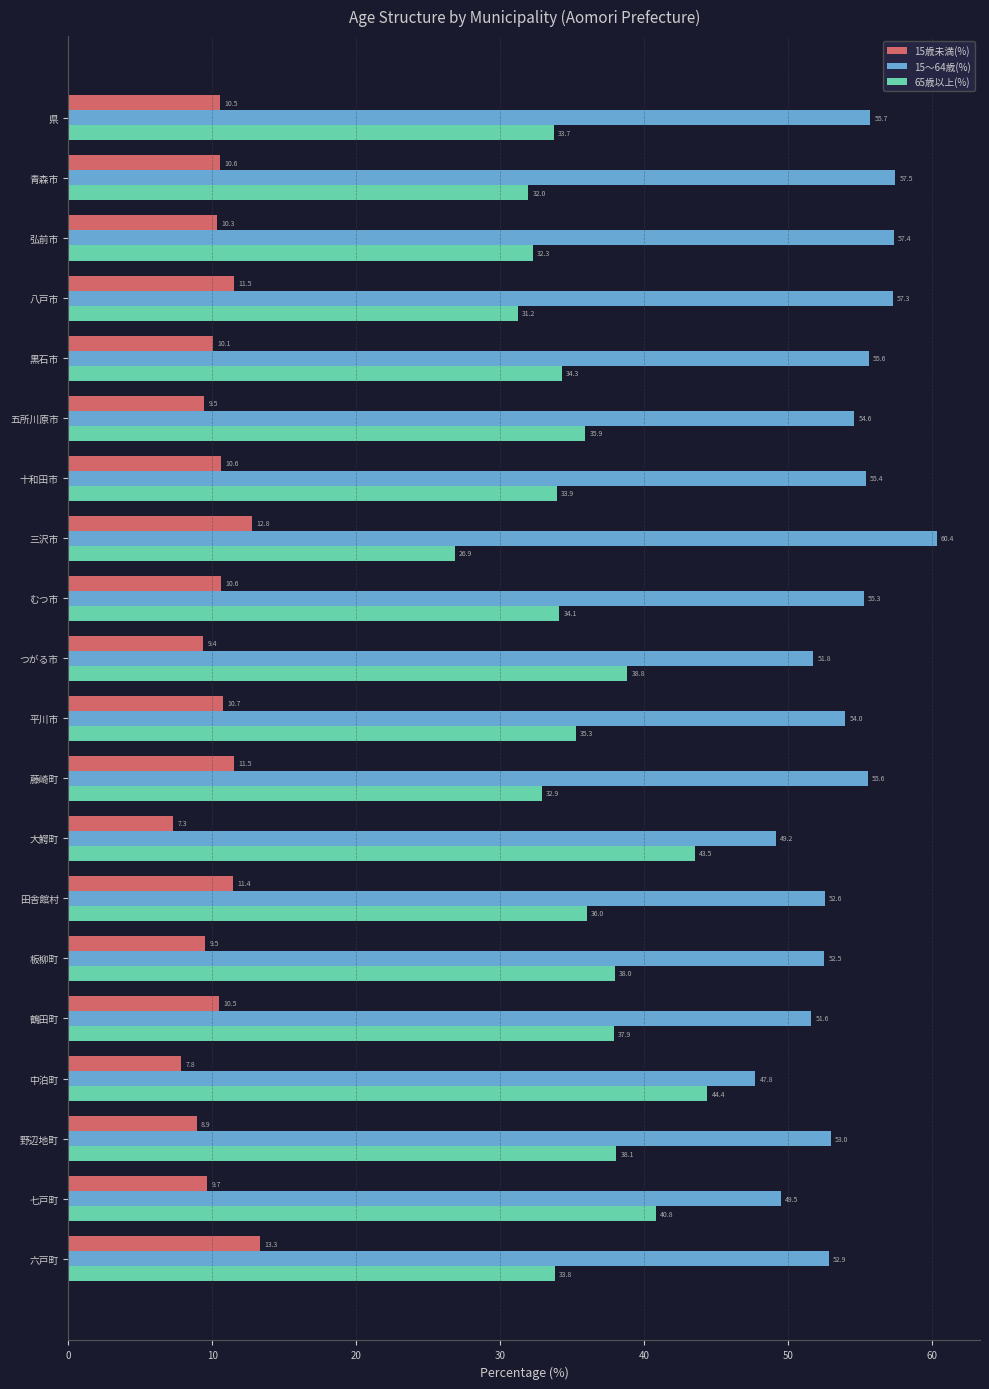

What is the difference between the highest and lowest values at 大鰐町?

41.9